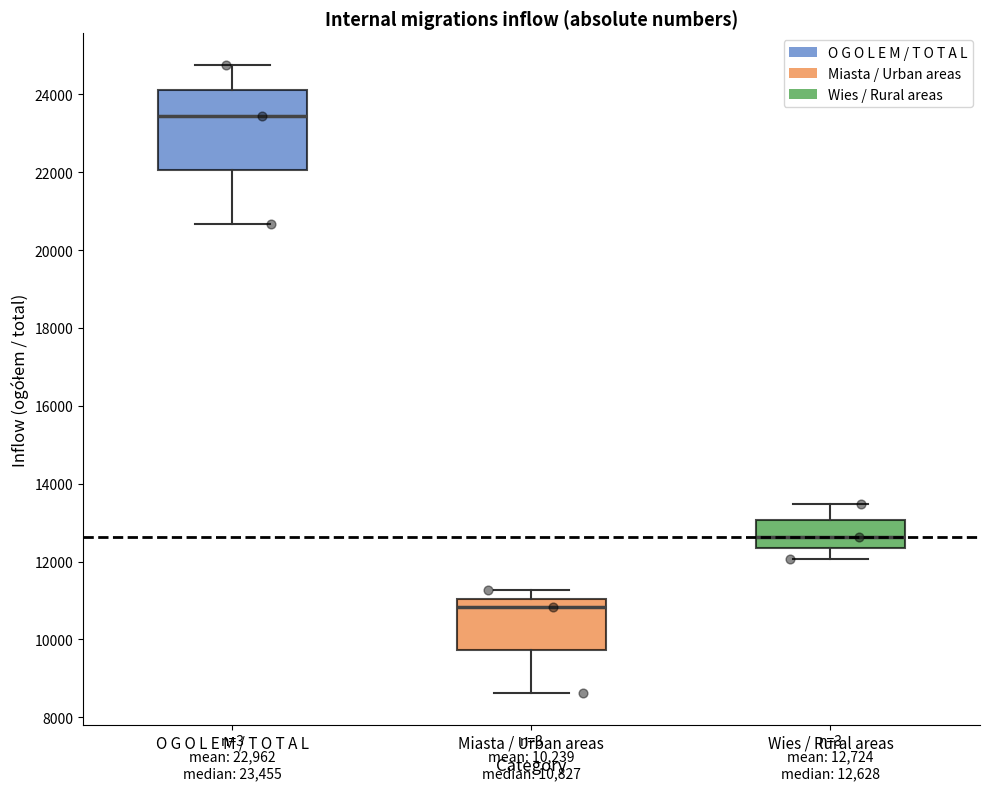

Comparing the boxes themselves (not the whiskers), which one is the tallest?

O G O L E M / T O T A L